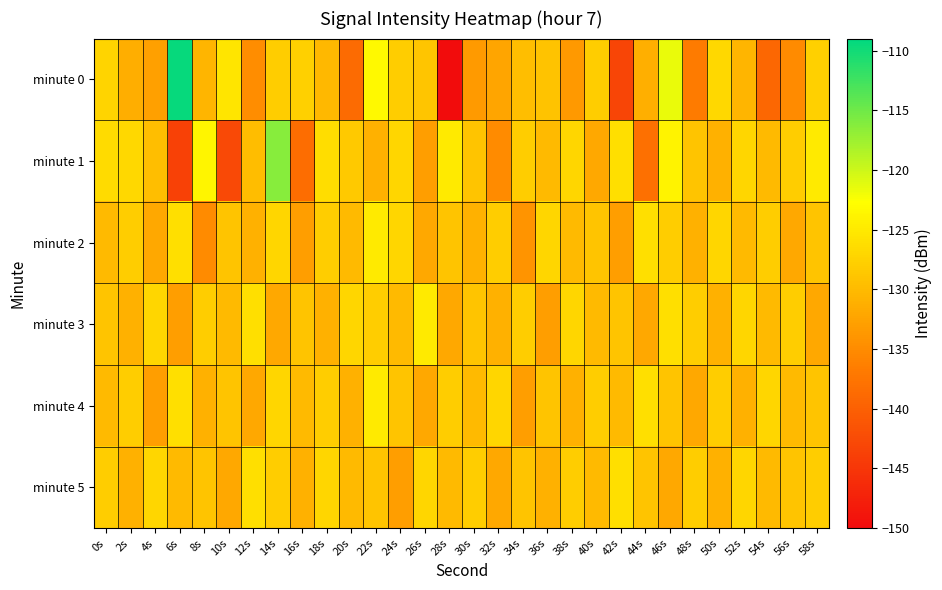

Which has a higher value, 16s or 14s?

16s